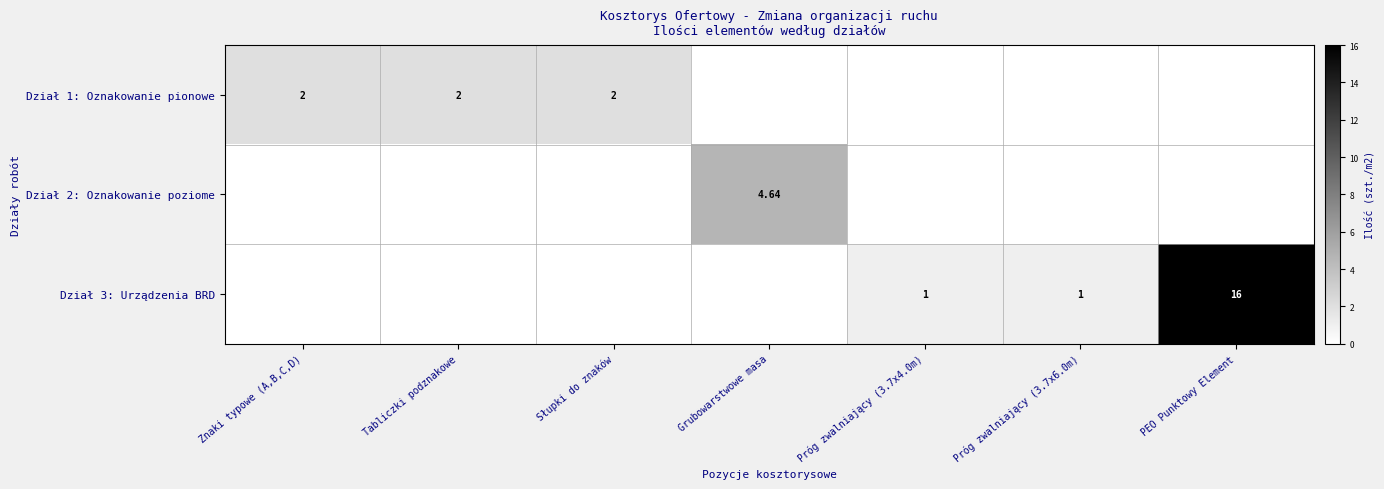

What is the total value across all series at Znaki typowe (A,B,C,D)?

2.0